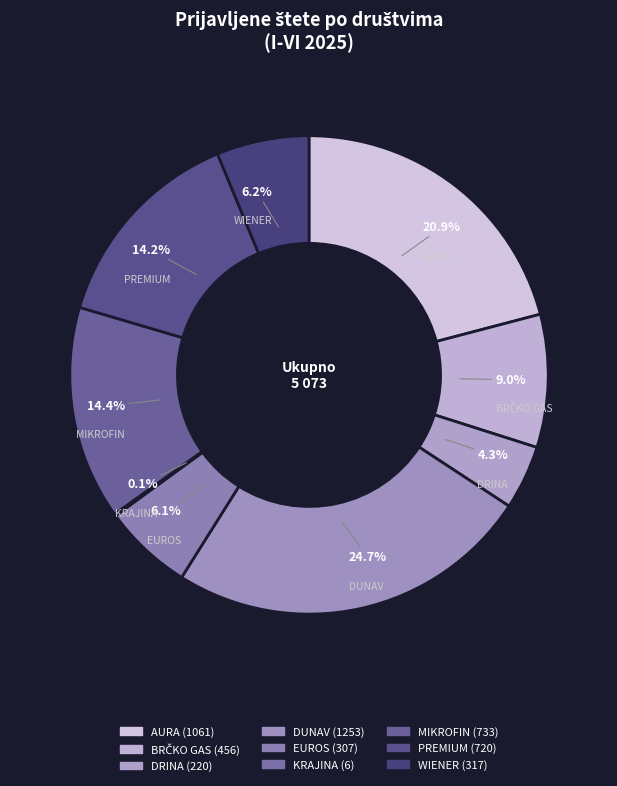

Does WIENER account for over 50% of the chart?

No